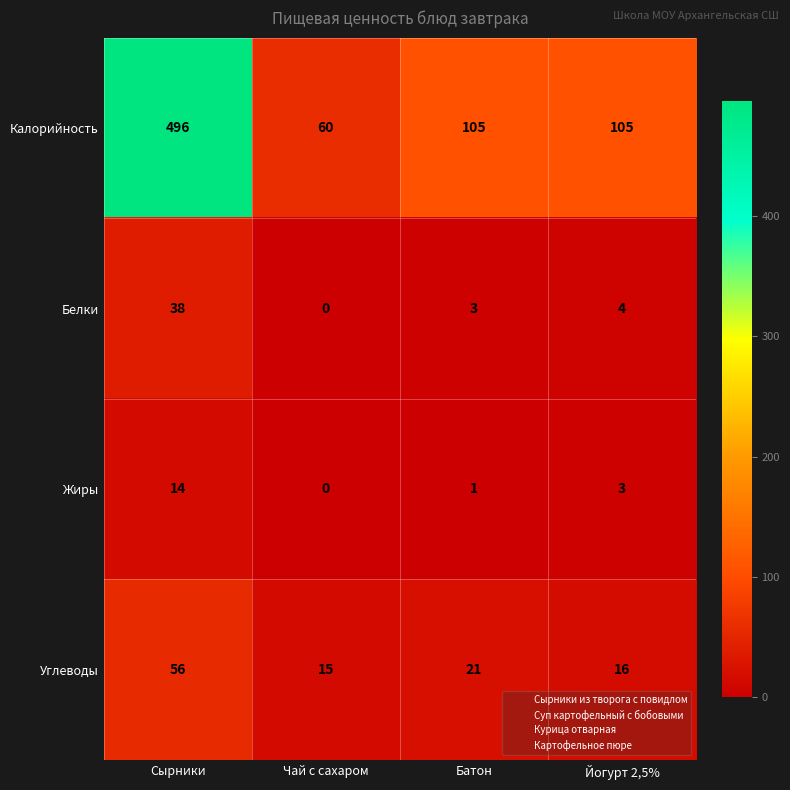

Rank the series by their maximum value, from highest to lowest.

Калорийность, Углеводы, Белки, Жиры